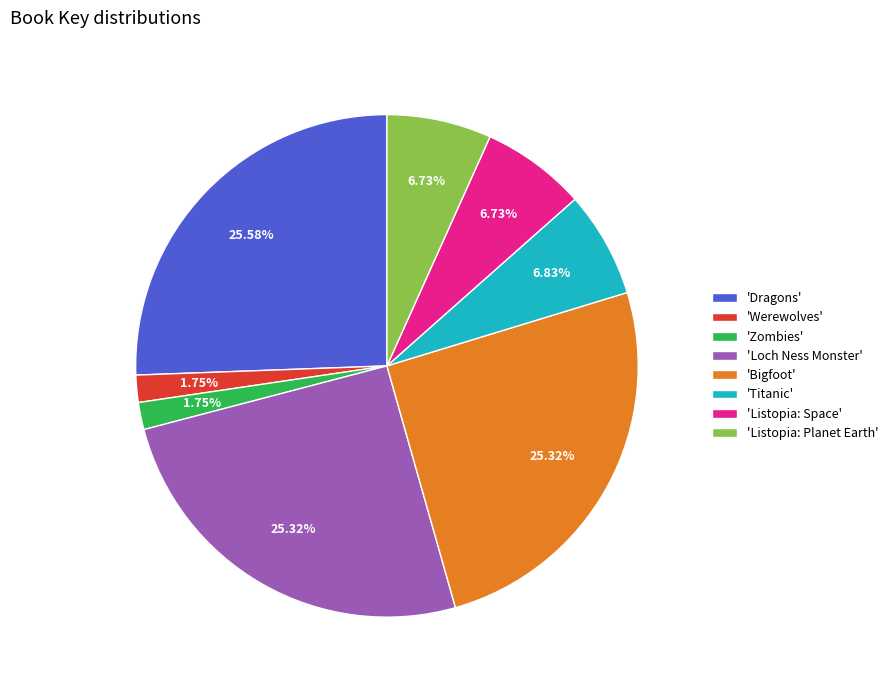

Does 'Listopia: Planet Earth' account for over 50% of the chart?

No